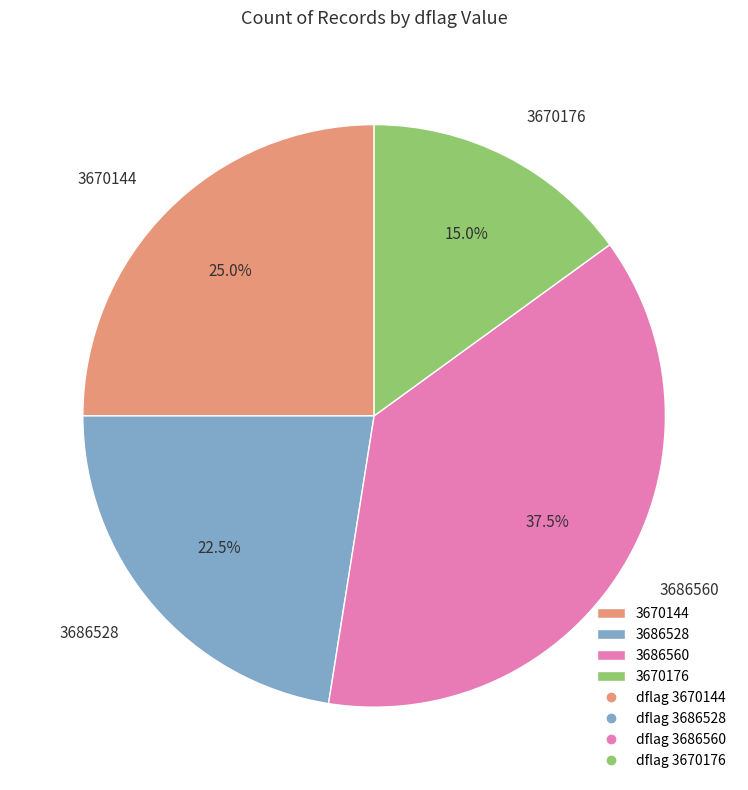

To the nearest percent, what portion does 3670176 represent?

15%